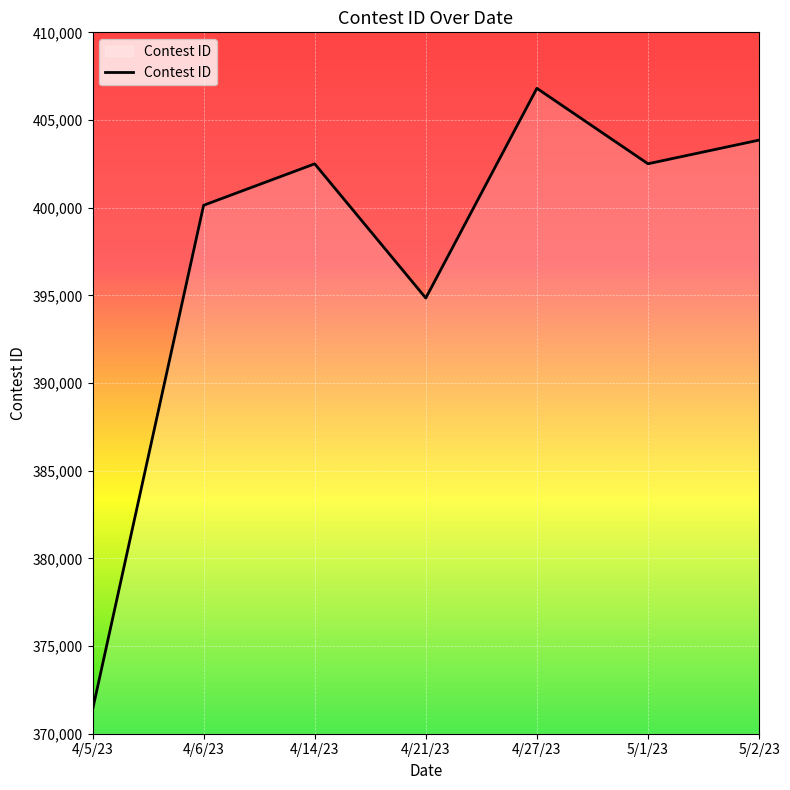

How many interior local peaks (higher than both neighbors) does the data have?

2